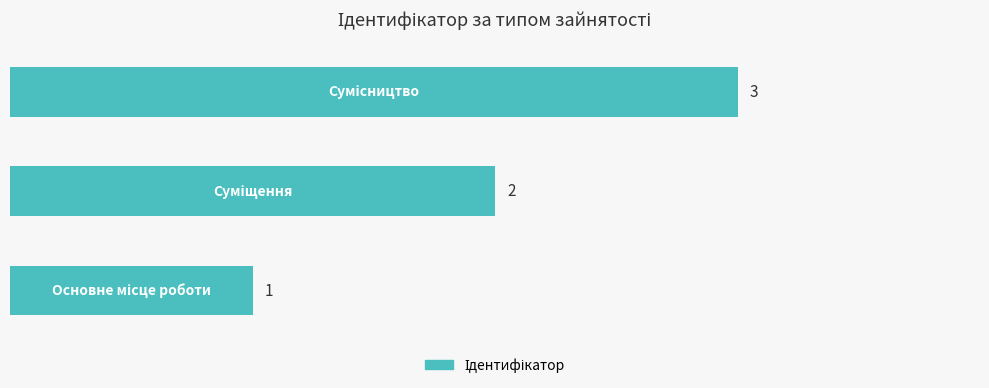

How many values are between 1 and 3?

3